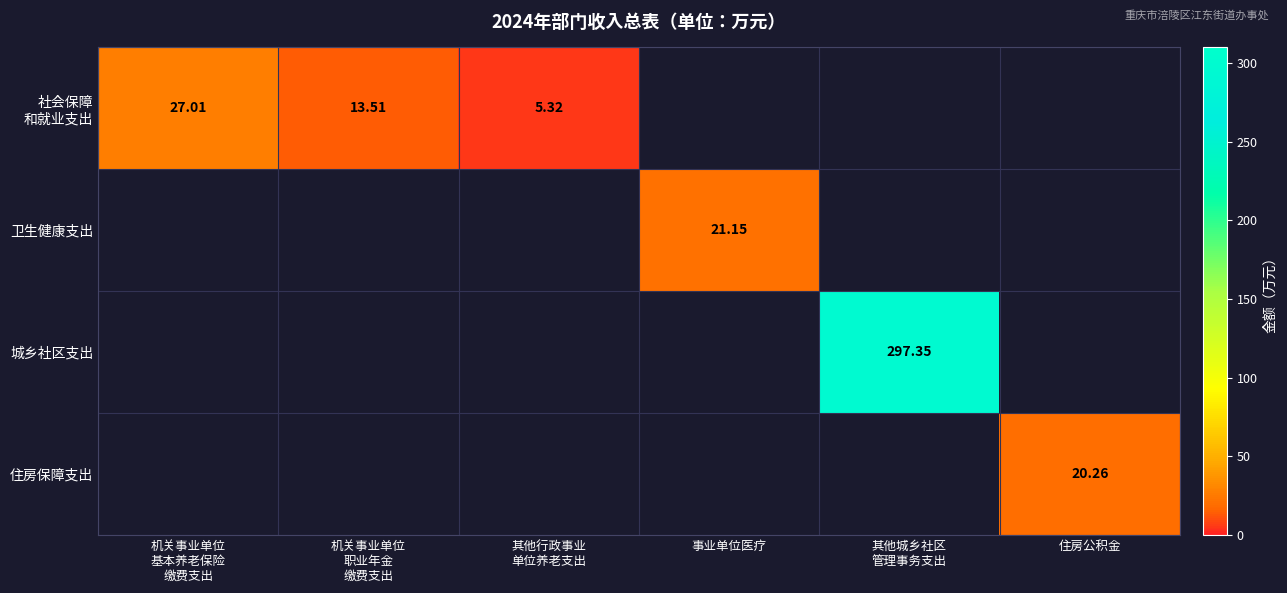

How many values in the 城乡社区支出 series exceed 0?

1